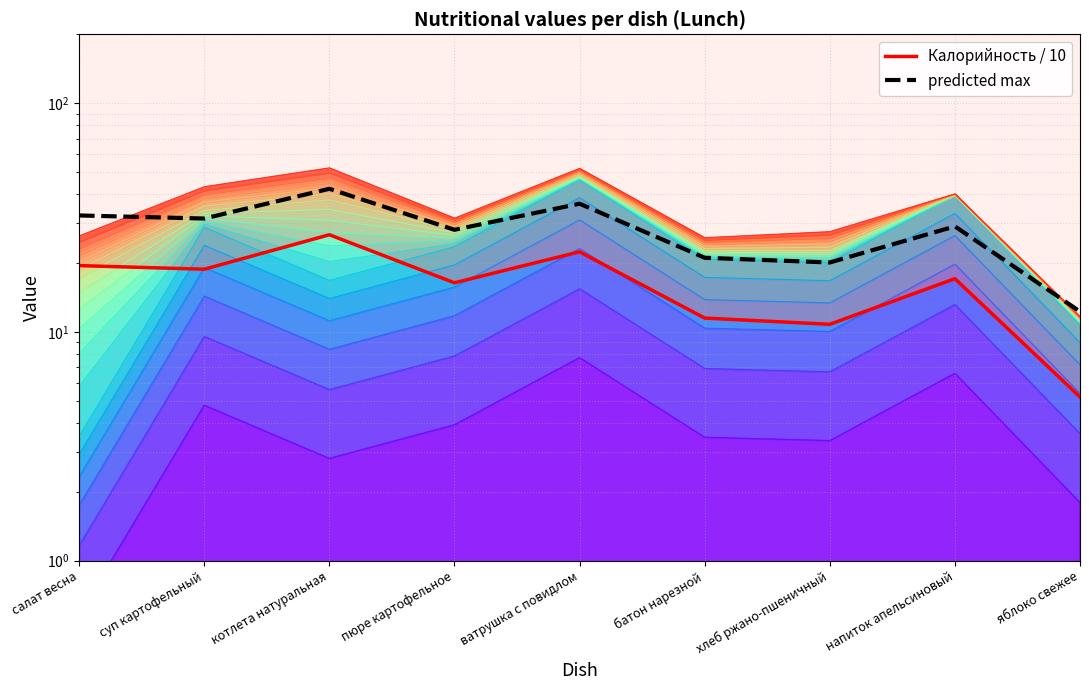

What is the highest value of the Калорийность / 10 series?

26.6